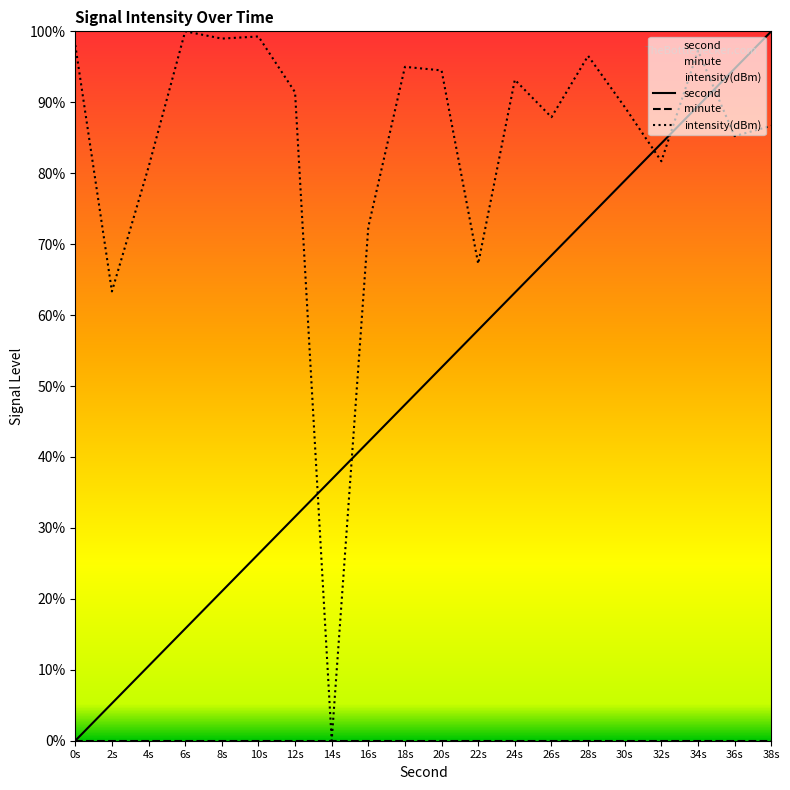

True or false: minute and second intersect in this chart.

False